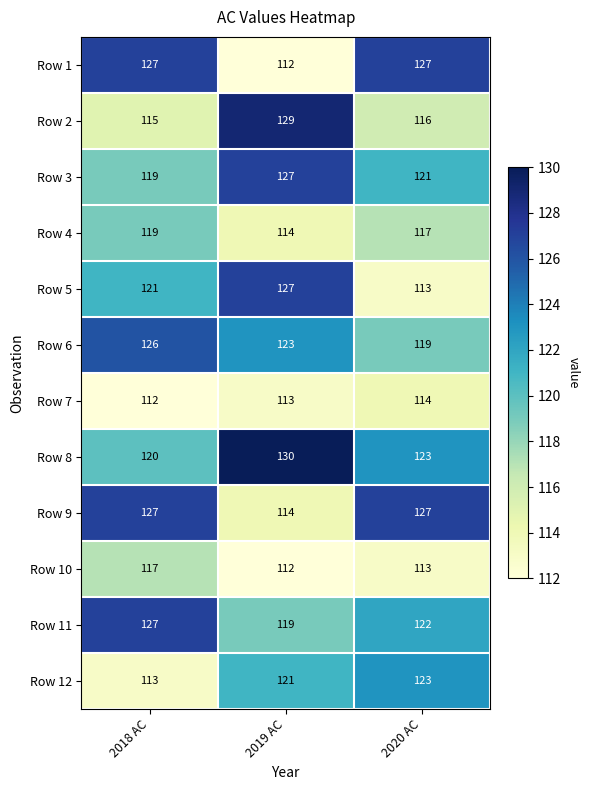

What is the difference between the maximum and minimum values in the Row 11 series?

8